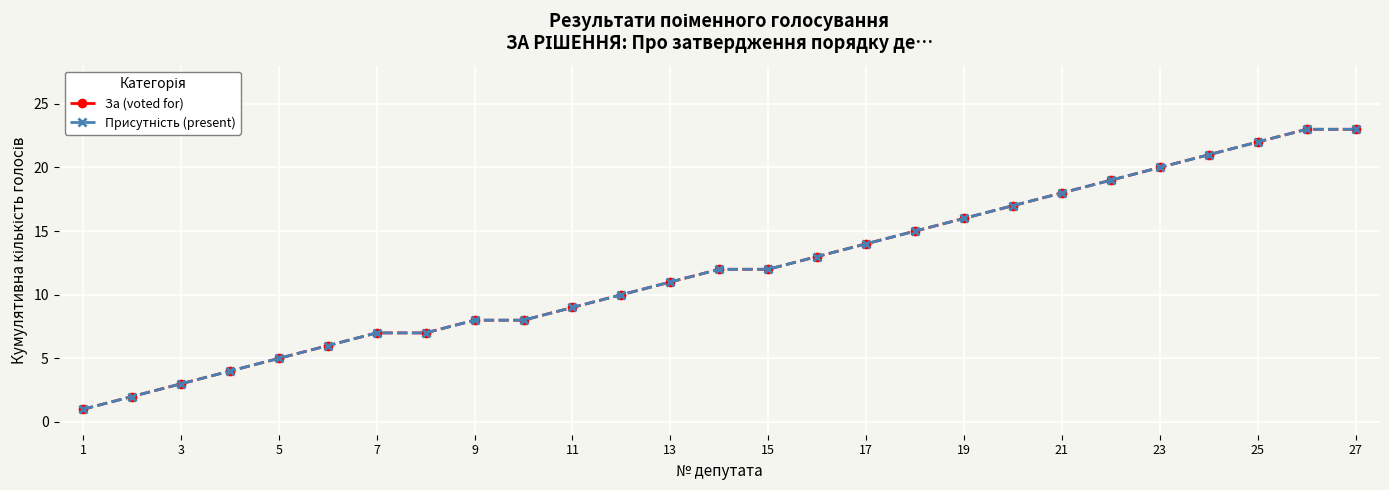

Does the chart have visible grid lines?

Yes